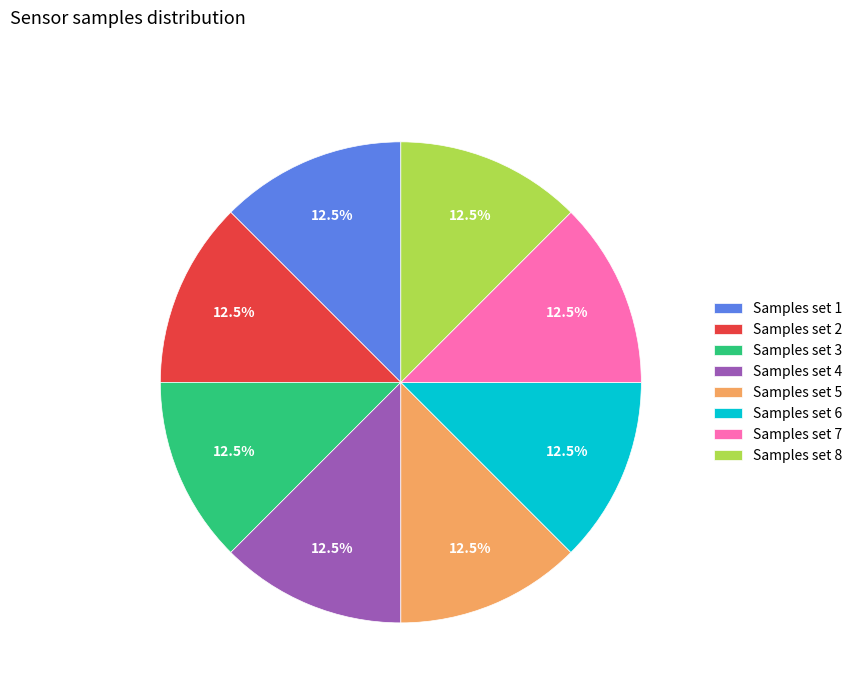

What percentage do Samples set 2 and Samples set 4 together represent?

25.0%